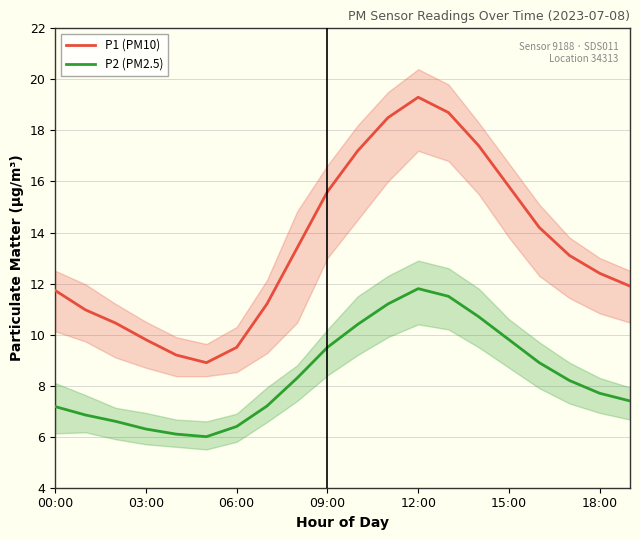

Is the value of P1 (PM10) at 12:00 greater than the value of P2 (PM2.5) at 09:00?

Yes